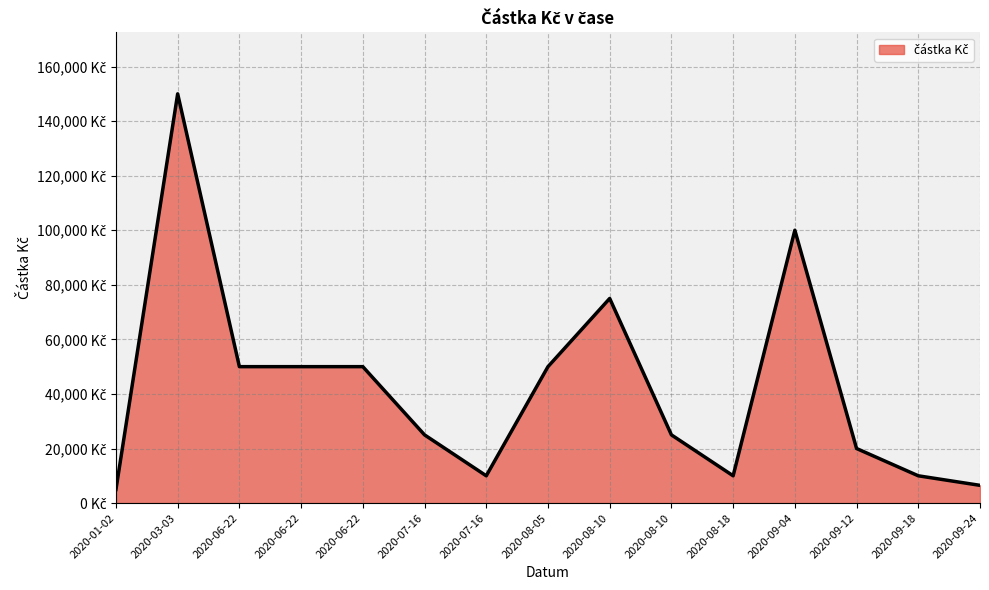

Does the chart have visible grid lines?

Yes